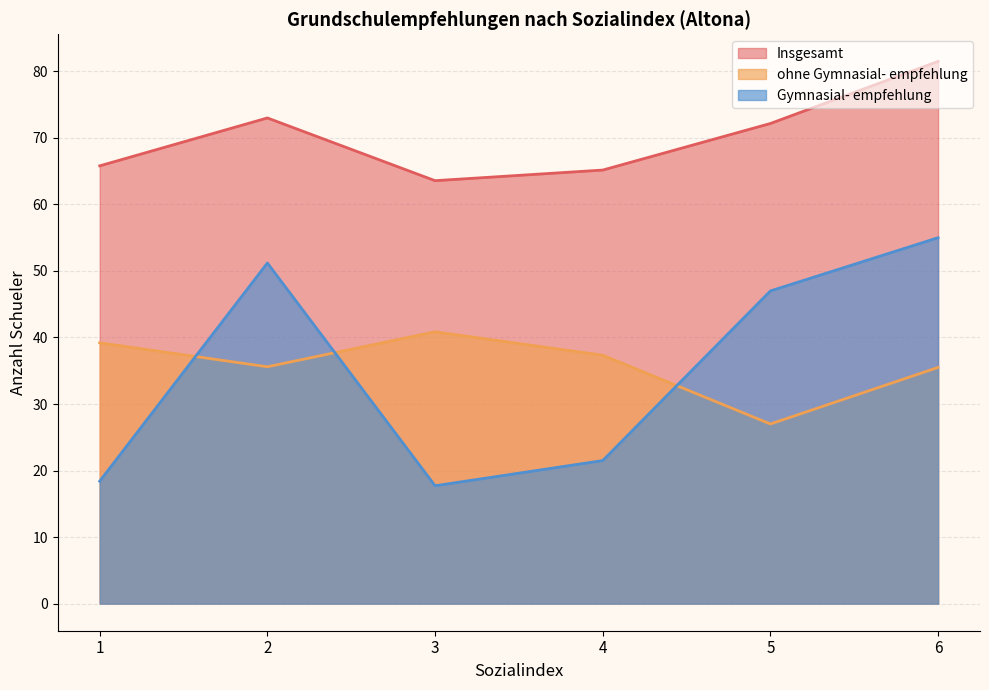

Does the chart have visible grid lines?

Yes